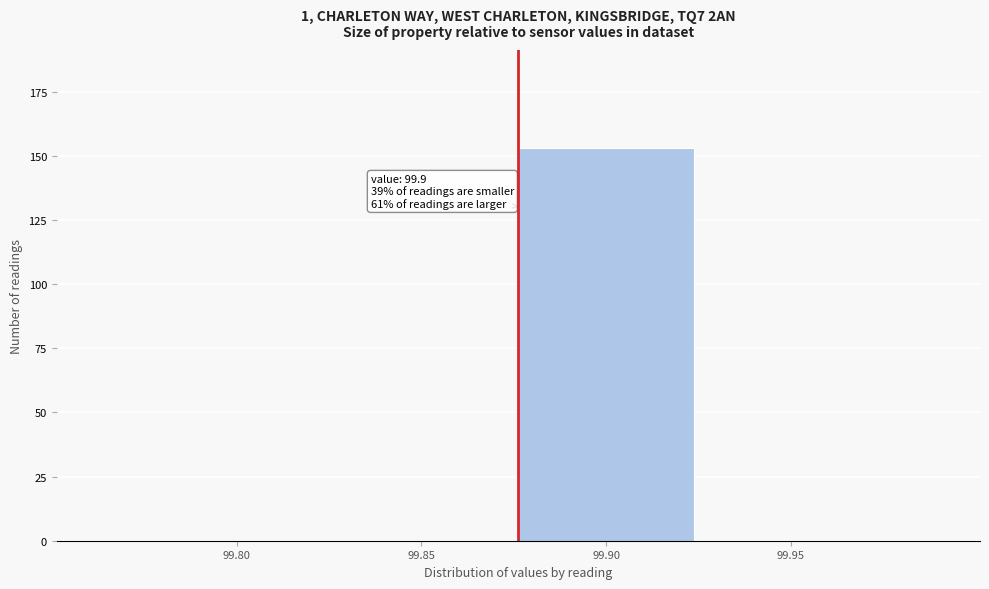

Is it true that the value at 99.95 is -84?

False